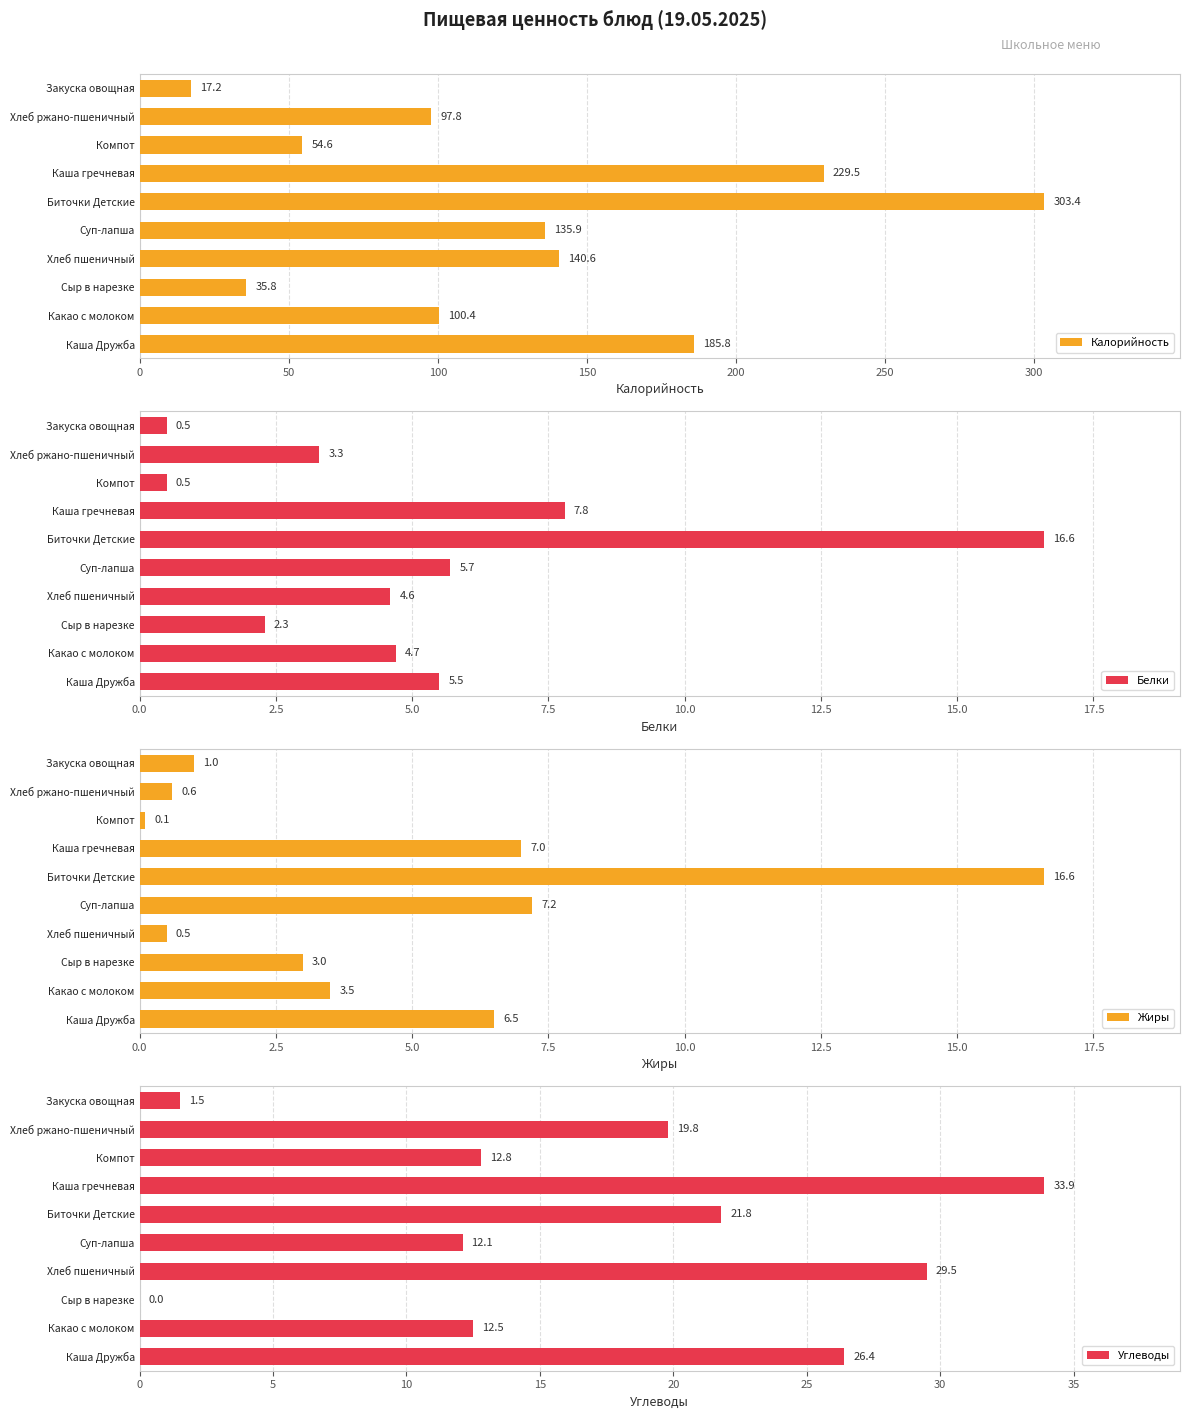

Where is Жиры nearest to the value 8?

Суп-лапша